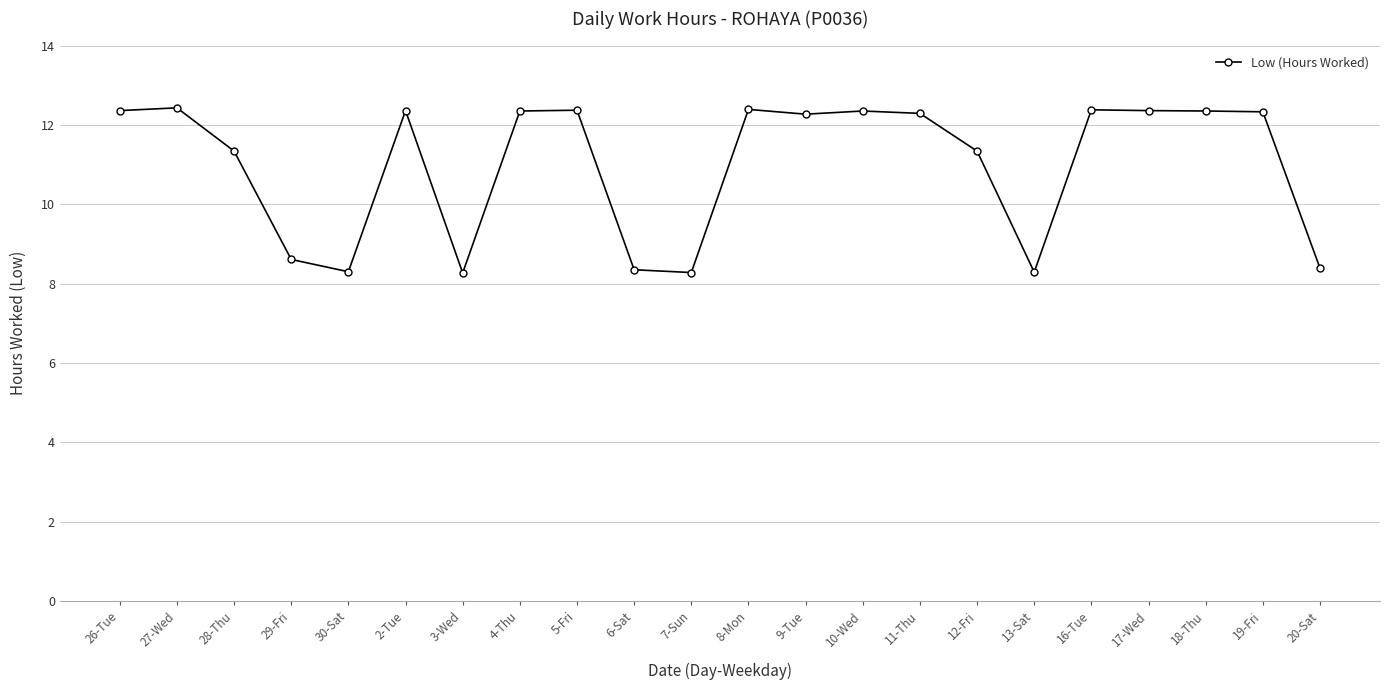

Where is the first local minimum?

30-Sat